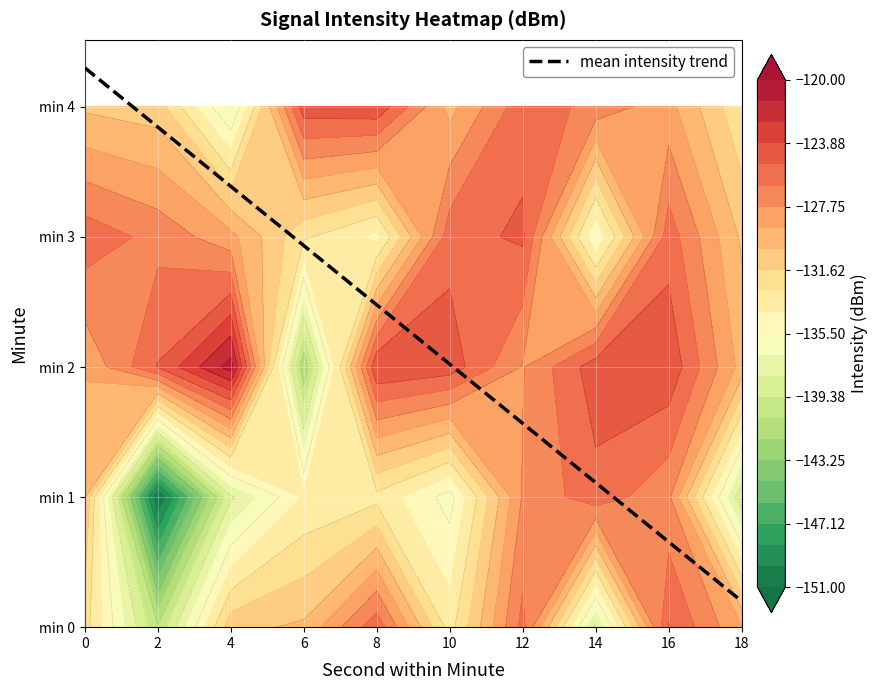

At which label is the value closest to 2?

10